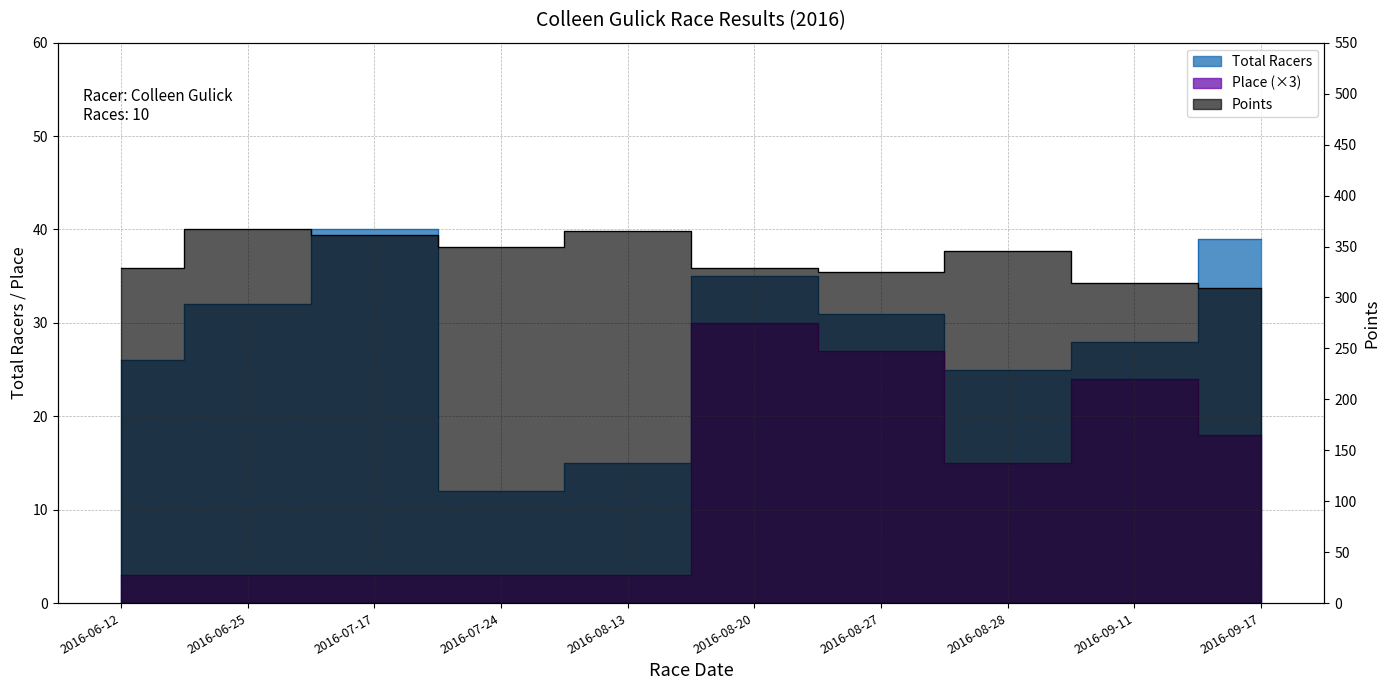

Is it true that Place equals 9.4 at 2016-08-20?

False